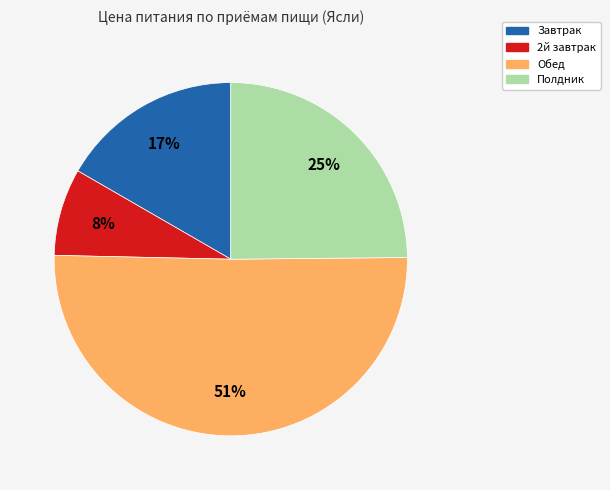

Count the number of slices in the pie.

4